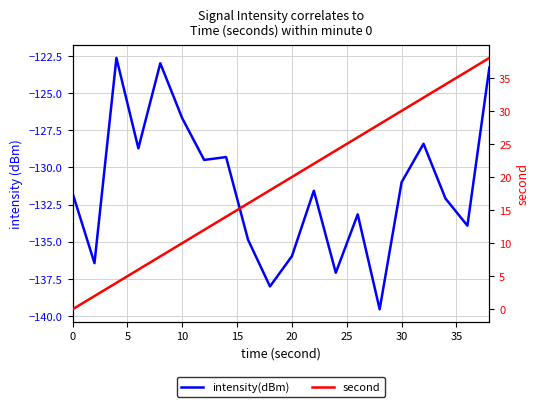

Which series has the largest total across all categories?

second